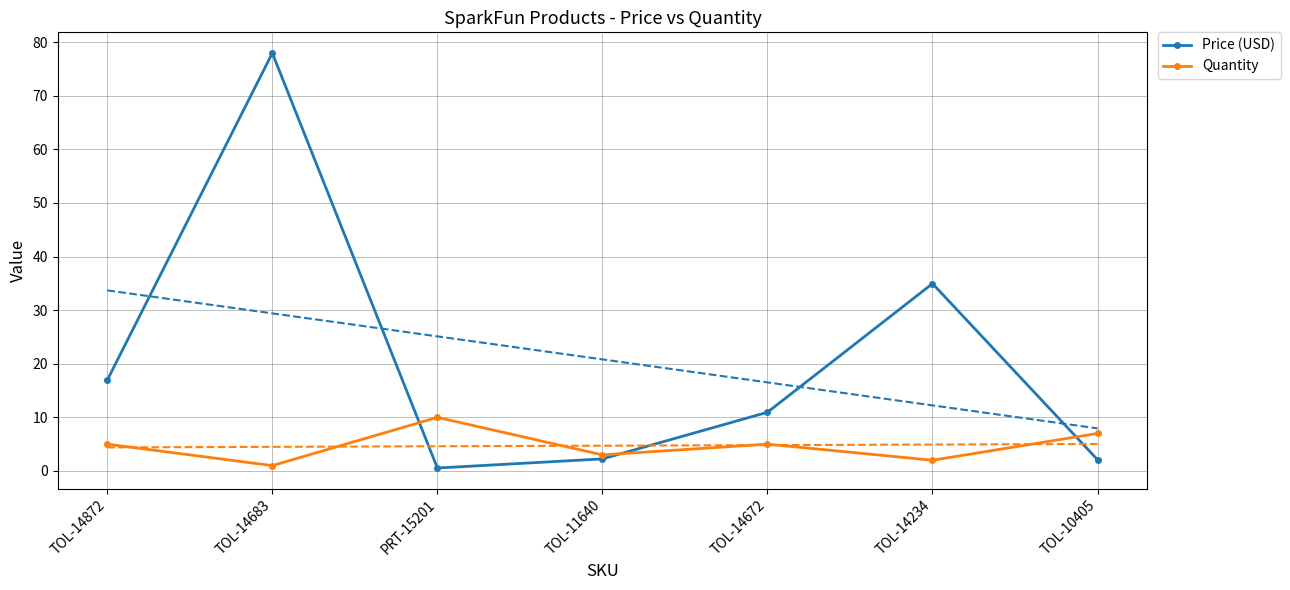

How many interior local peaks does the Quantity series have?

2